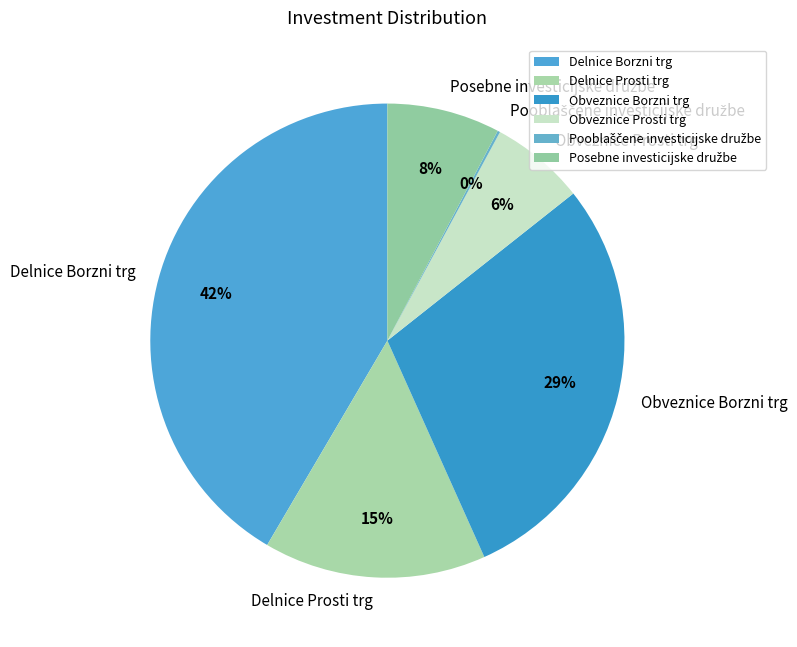

What percentage is the Delnice Prosti trg slice, to the nearest percent?

15%